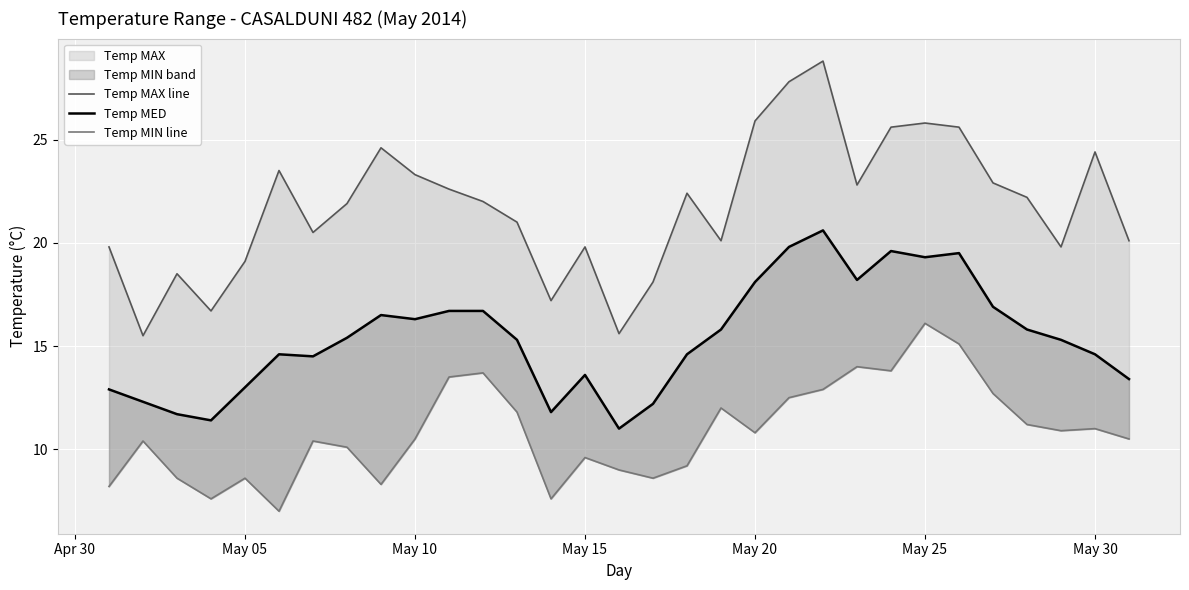

What is the difference between the maximum and second lowest values in the Temp MIN line series?

8.5